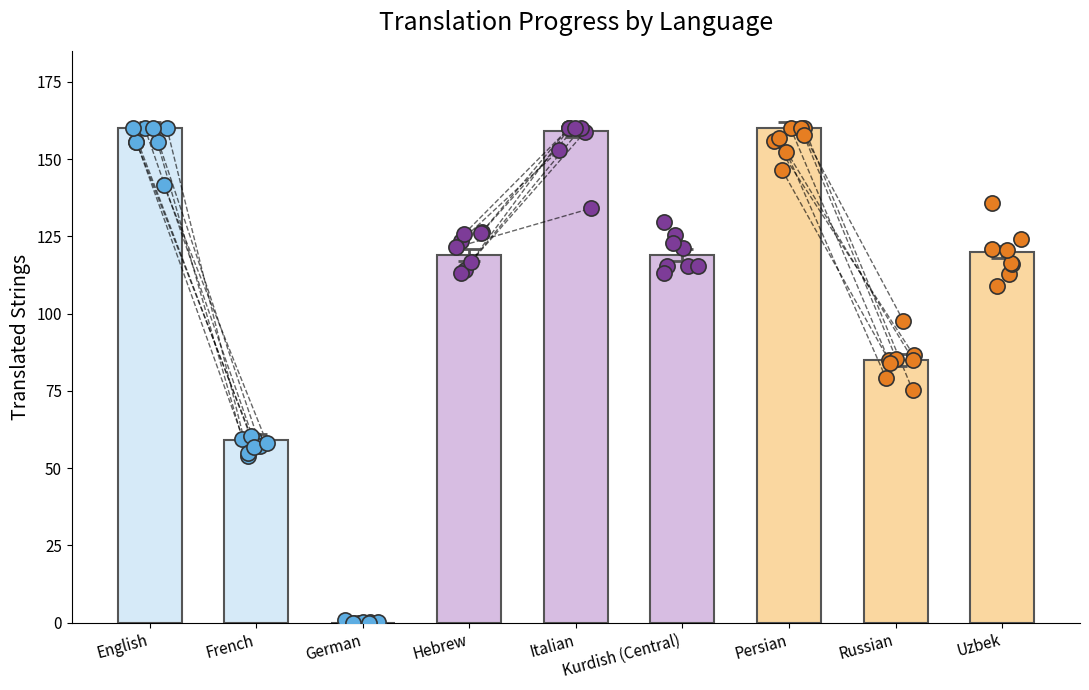

Is the value of translated_percent at Hebrew greater than the value of translated at French?

Yes